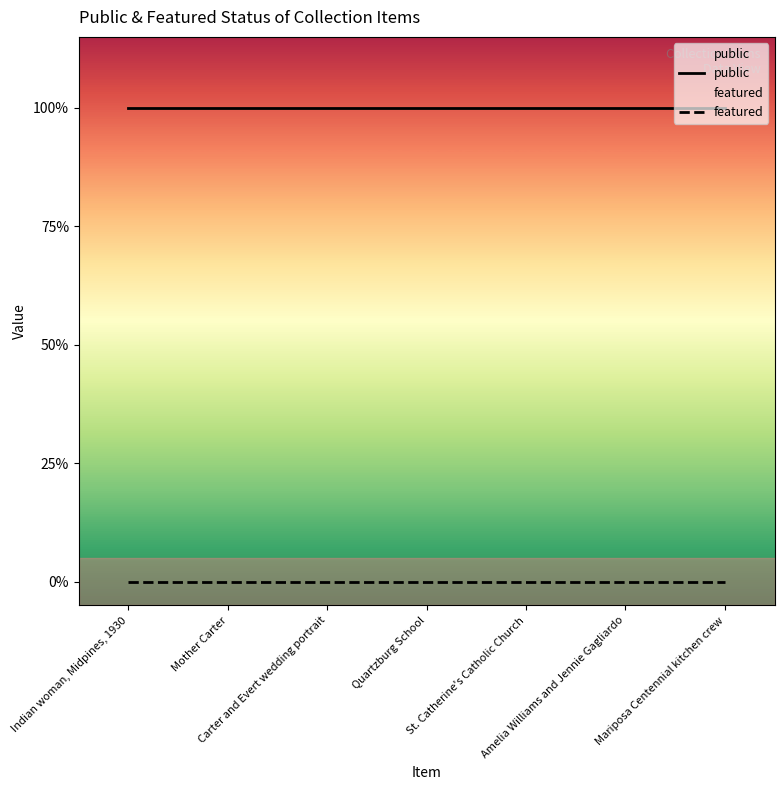

At which label is public closest to 1?

Indian woman, Midpines, 1930